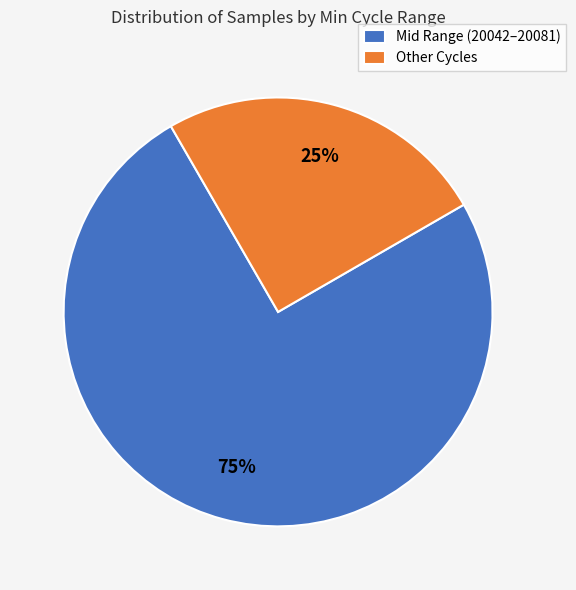

Rank the categories by value from lowest to highest.

Other Cycles, Mid Range (20042–20081)